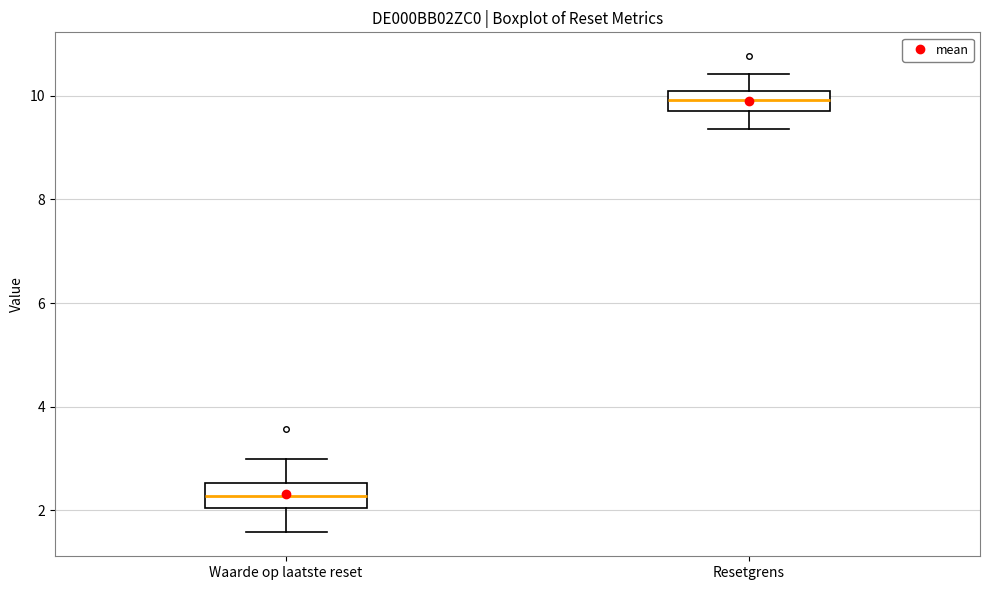

Reading left to right, transcribe this box plot: for each box, give where its median line is, the range the box spans, and where its two whiskers end, as read against the y-axis. The values are not printed on the chart, so give them approximately, as read against the axis.

Waarde op laatste reset: median 2.2, box 2.0 to 2.6, whiskers 1.6 to 3.0
Resetgrens: median 10.0 (inside the box), box 9.8 to 10.0, whiskers 9.4 to 10.4